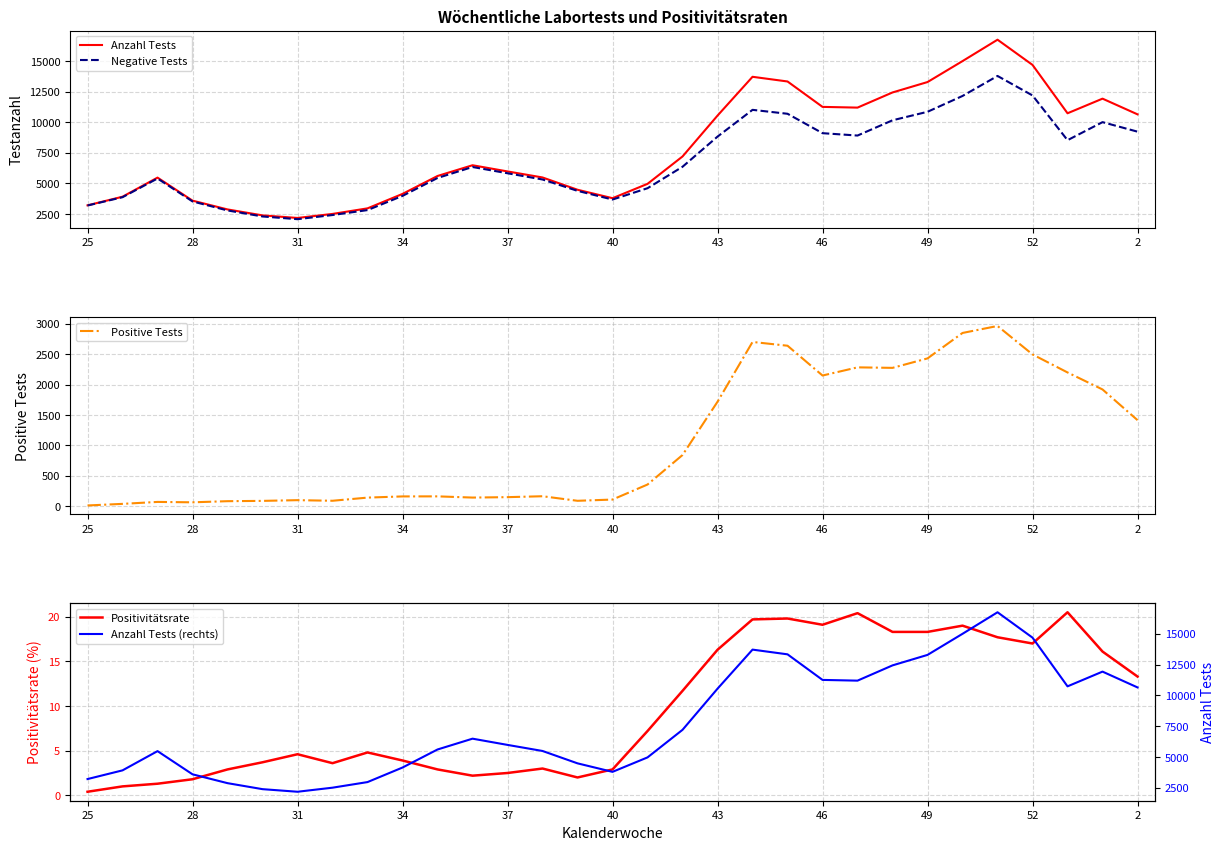

Does the chart display data point markers on the line(s)?

No